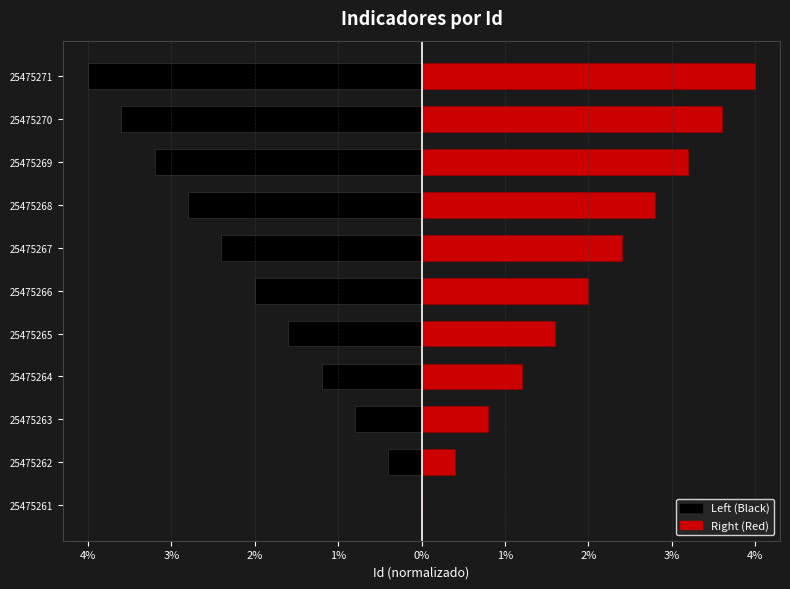

At how many categories does at least one series exceed -3?

11